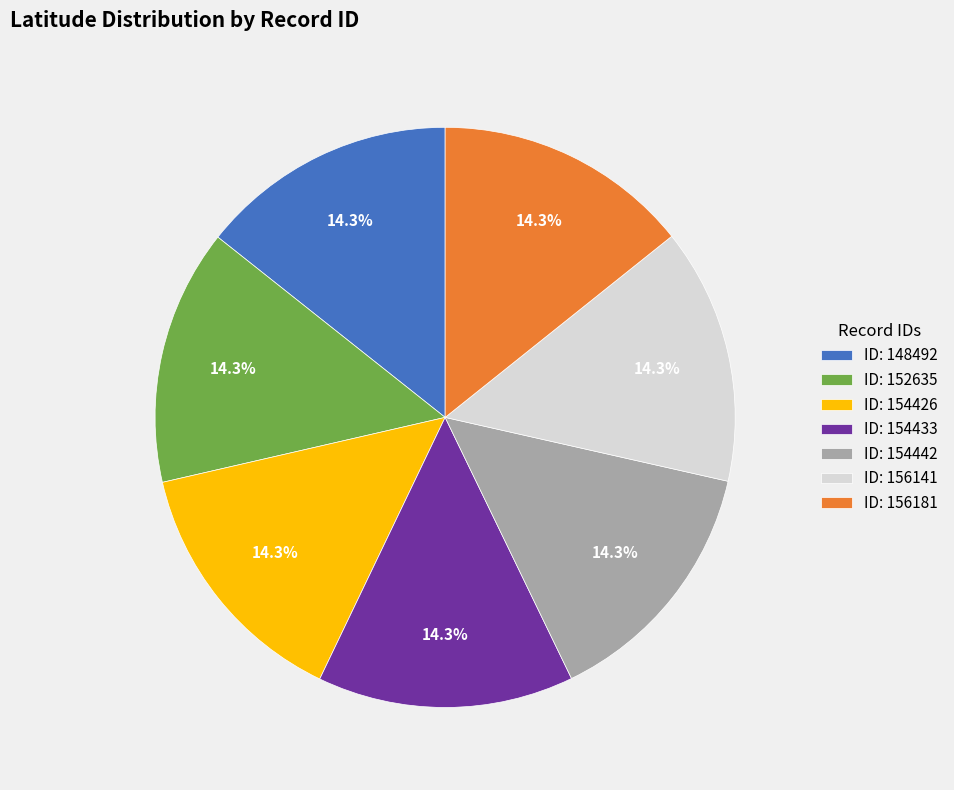

What percentage do ID: 154433 and ID: 156141 together represent?

28.6%